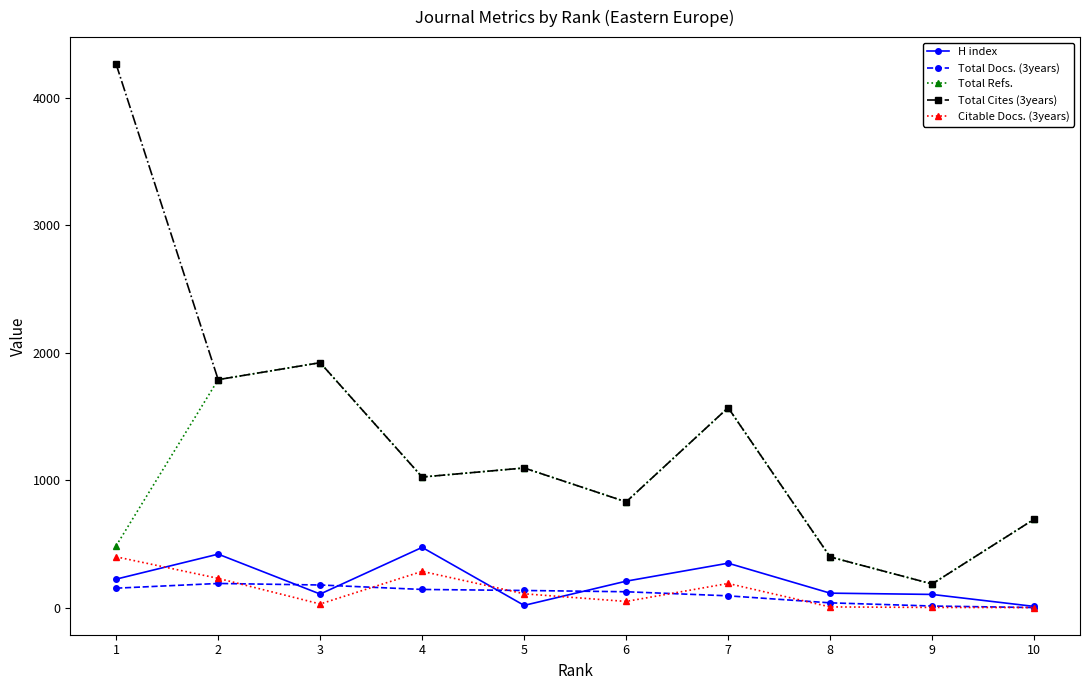

Does the chart have visible grid lines?

No